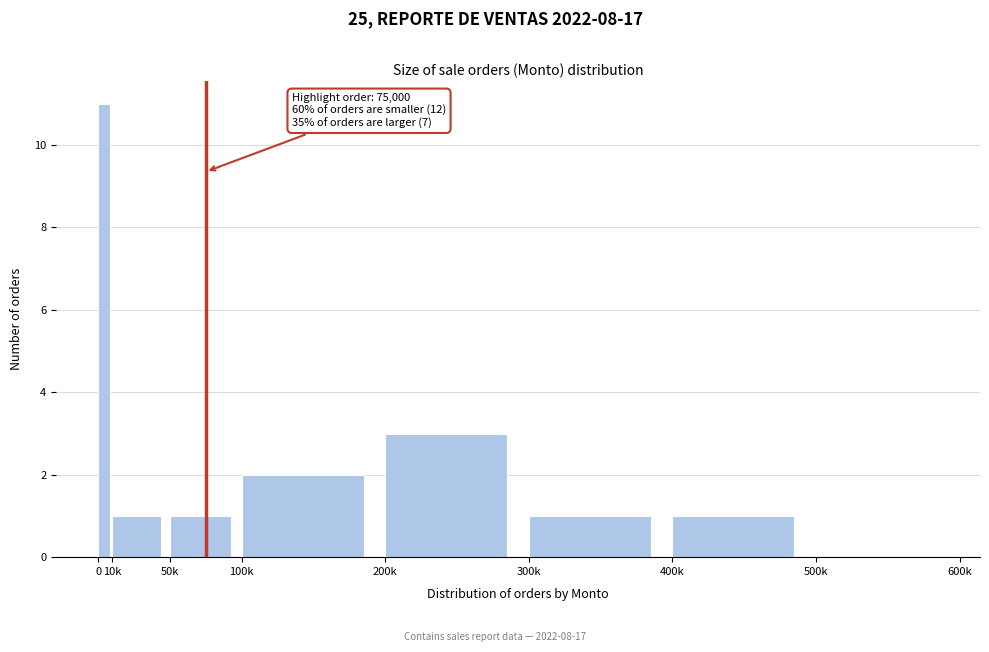

Reading left to right, list all the values displayed in this chart.

0=11	10k=1	50k=1	100k=2	200k=3	300k=1	400k=1	500k=0